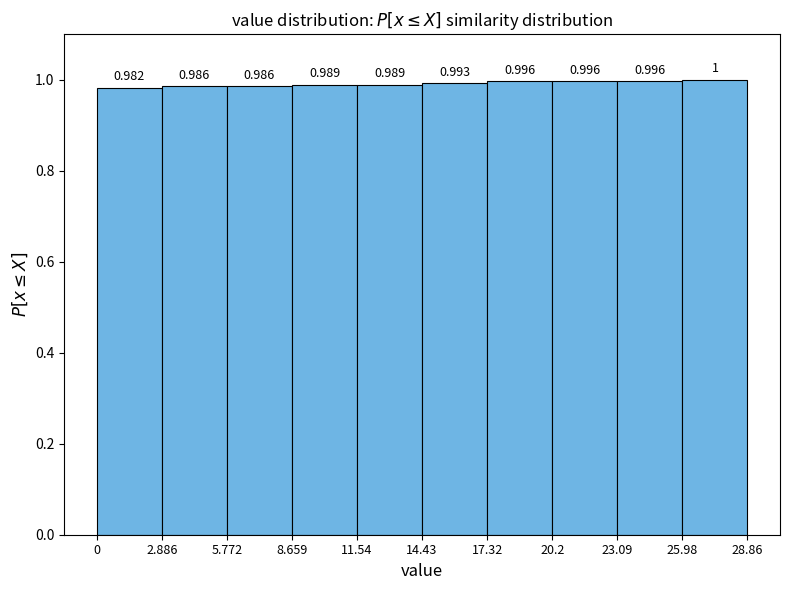

What is the height of the bar covering 14.43 to 17.32 on the x-axis?

0.993